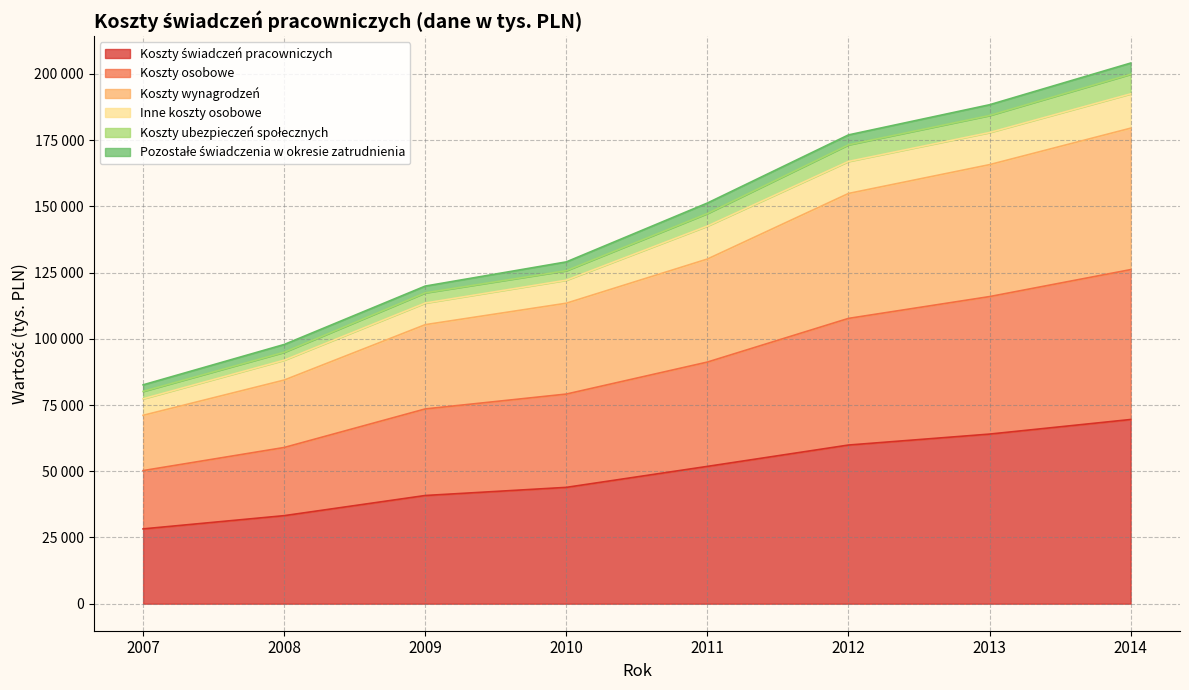

At which category does the chart reach its peak across all series?

2014